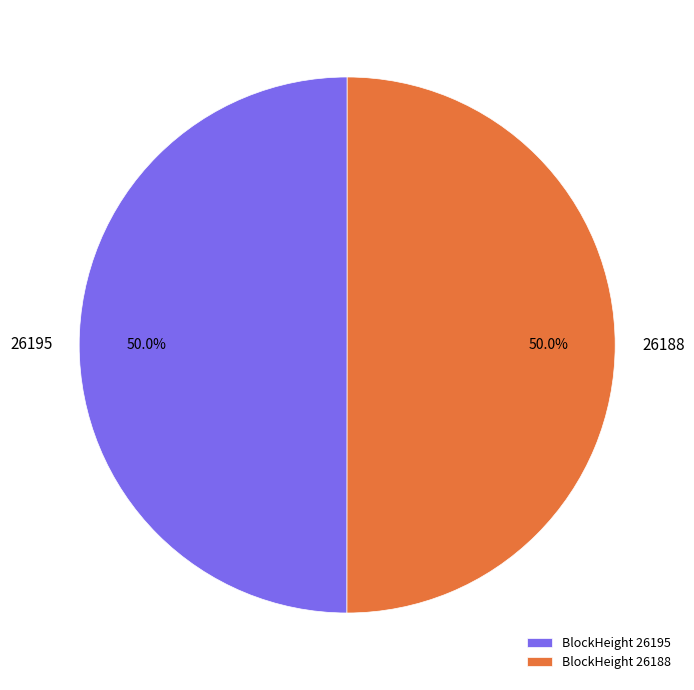

What is the largest slice in the pie chart?

26188